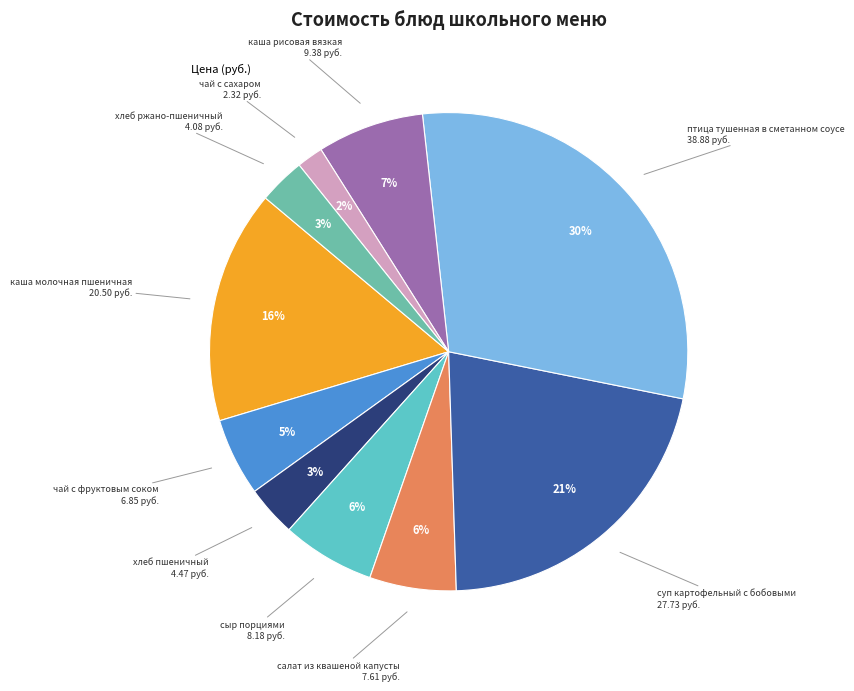

To the nearest percent, what is the difference between the largest and smallest slice percentages?

28%